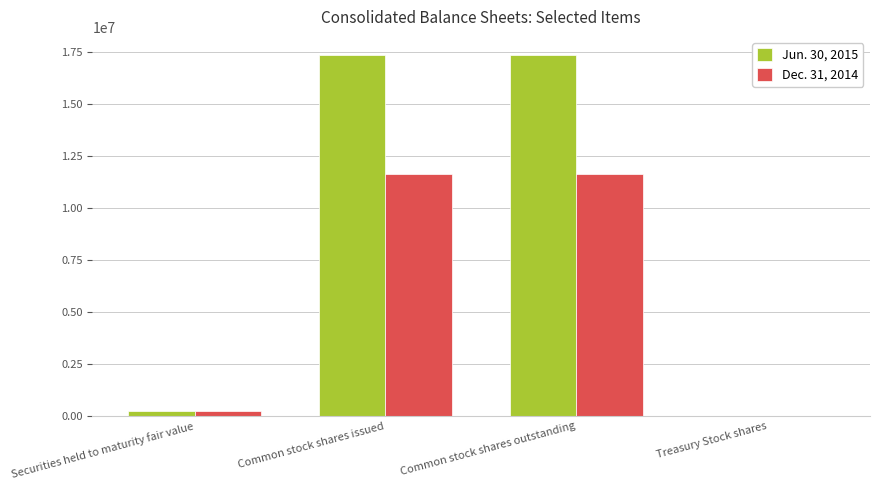

What are all the series names shown in the legend?

Jun. 30, 2015, Dec. 31, 2014